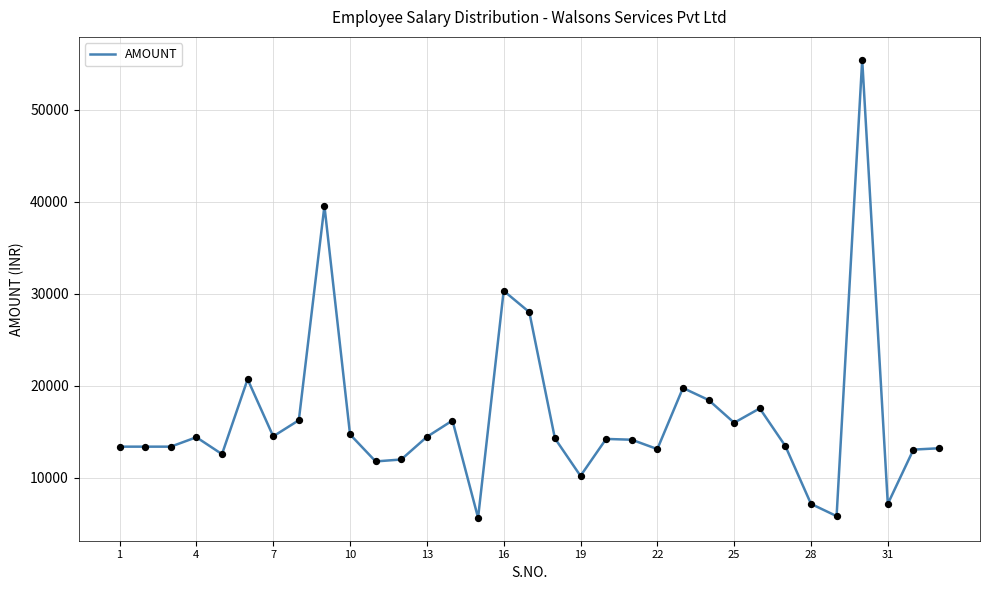

What is the difference between the maximum and minimum values?

49745